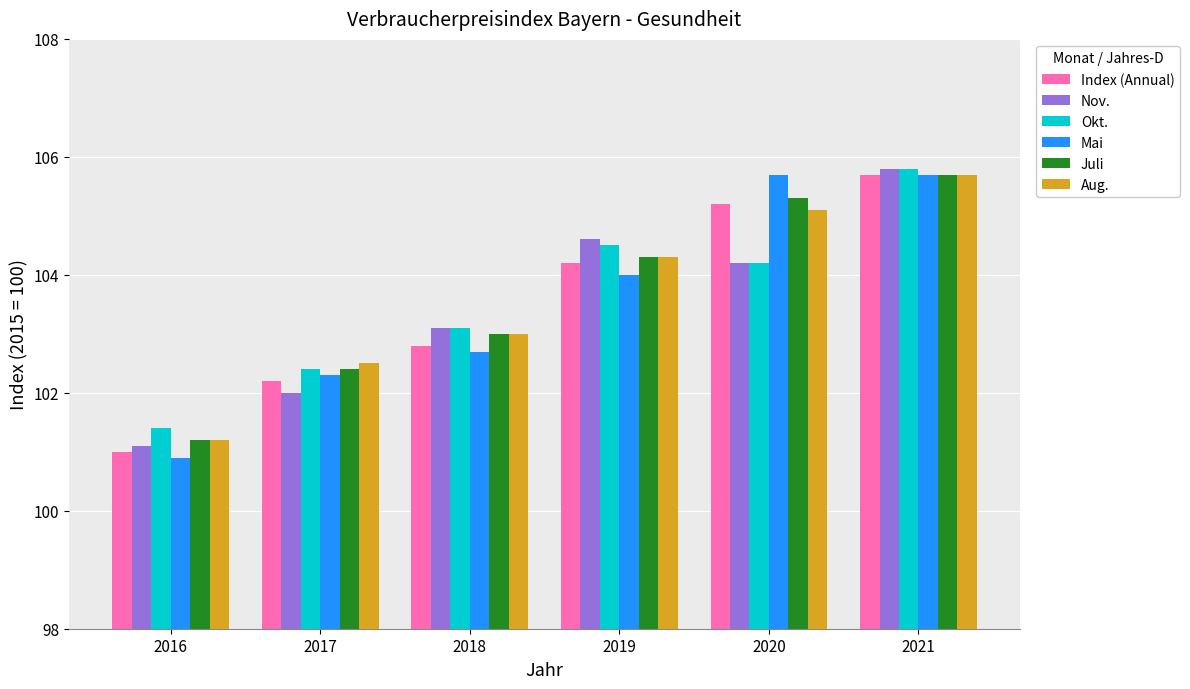

Reading left to right, what are all the values shown in this chart?

Index (Annual): 2016=101.0	2017=102.2	2018=102.8	2019=104.2	2020=105.2	2021=105.7
Nov.: 2016=101.1	2017=102.0	2018=103.1	2019=104.6	2020=104.2	2021=105.8
Okt.: 2016=101.4	2017=102.4	2018=103.1	2019=104.5	2020=104.2	2021=105.8
Mai: 2016=100.9	2017=102.3	2018=102.7	2019=104.0	2020=105.7	2021=105.7
Juli: 2016=101.2	2017=102.4	2018=103.0	2019=104.3	2020=105.3	2021=105.7
Aug.: 2016=101.2	2017=102.5	2018=103.0	2019=104.3	2020=105.1	2021=105.7